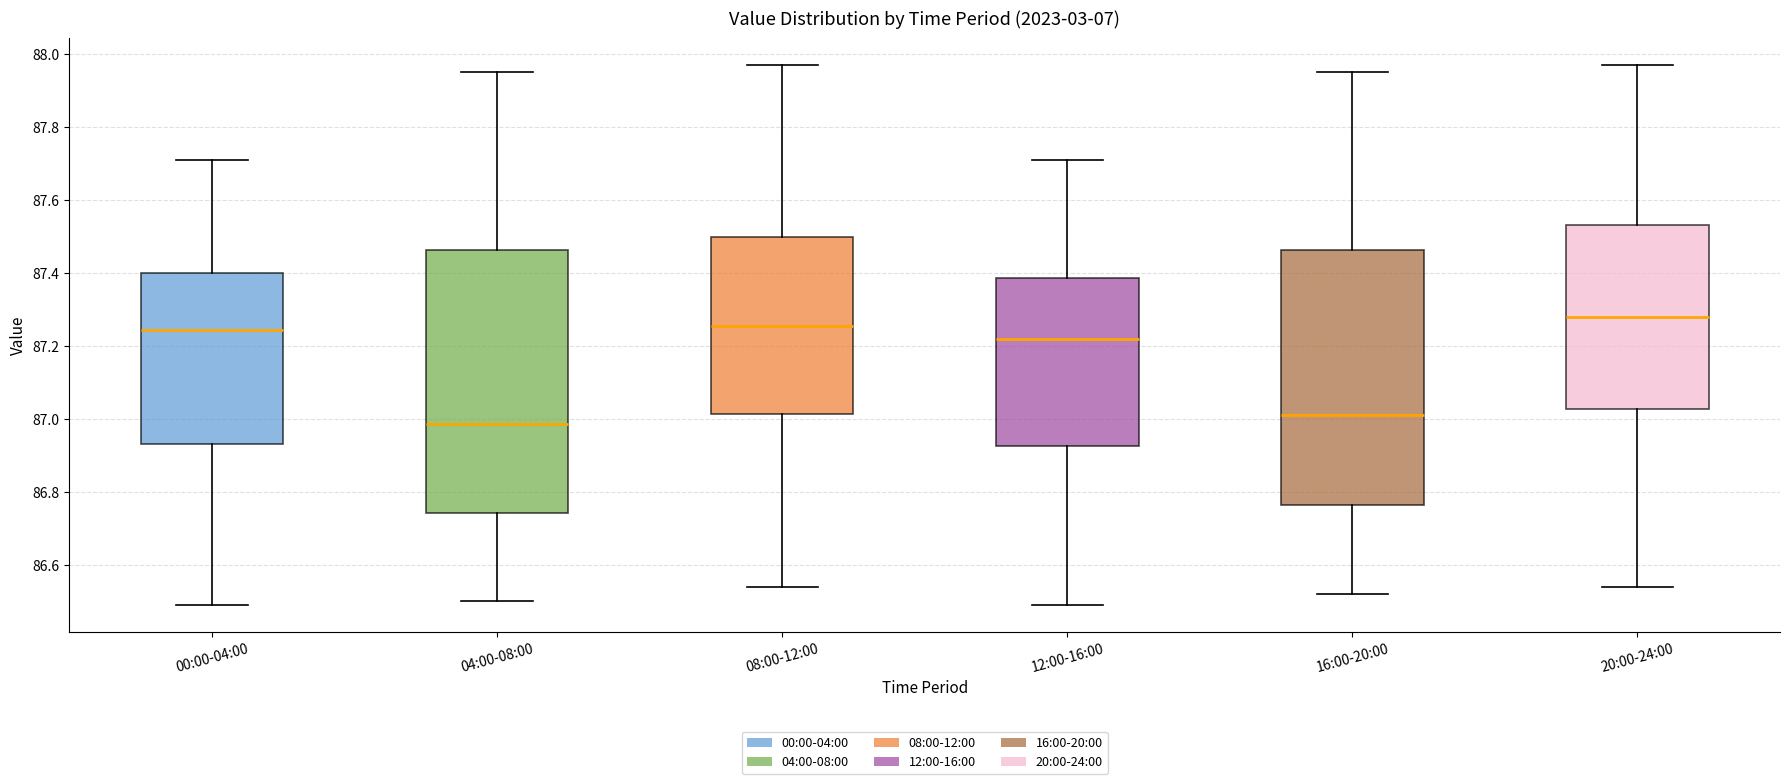

Comparing the boxes themselves (not the whiskers), which one is the tallest?

04:00-08:00